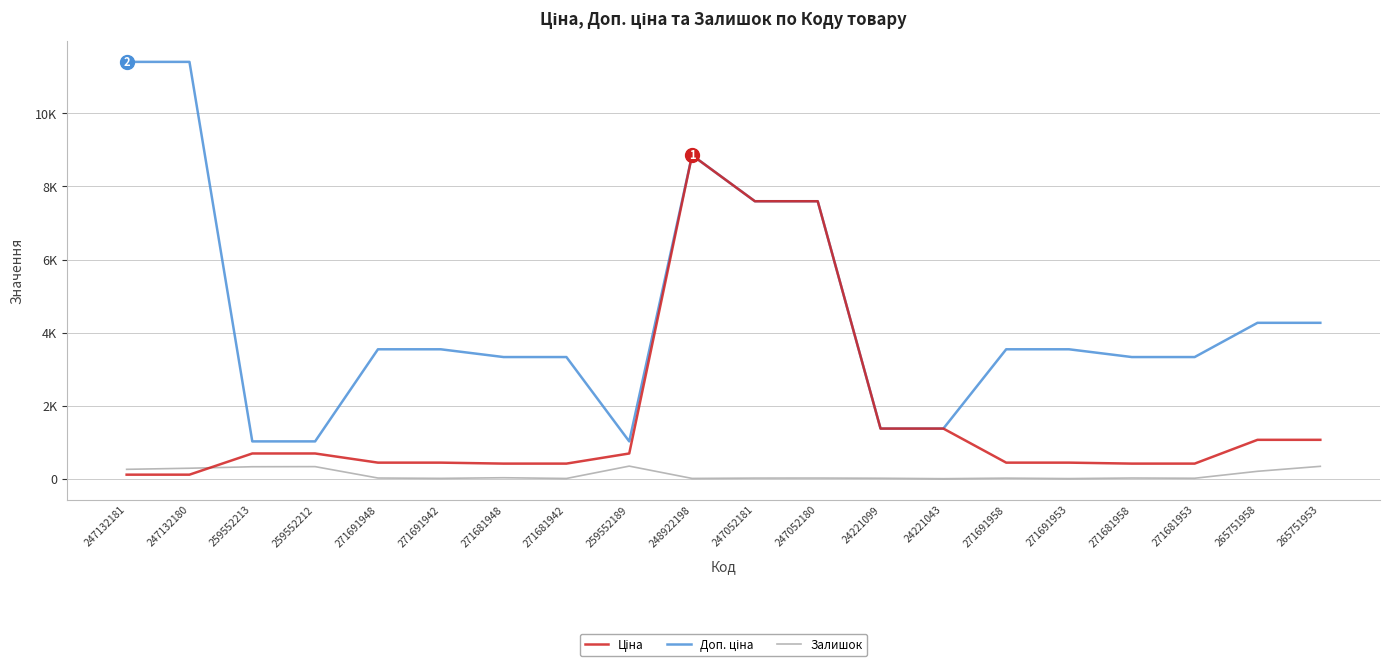

Is this an area chart (filled region under the line)?

No